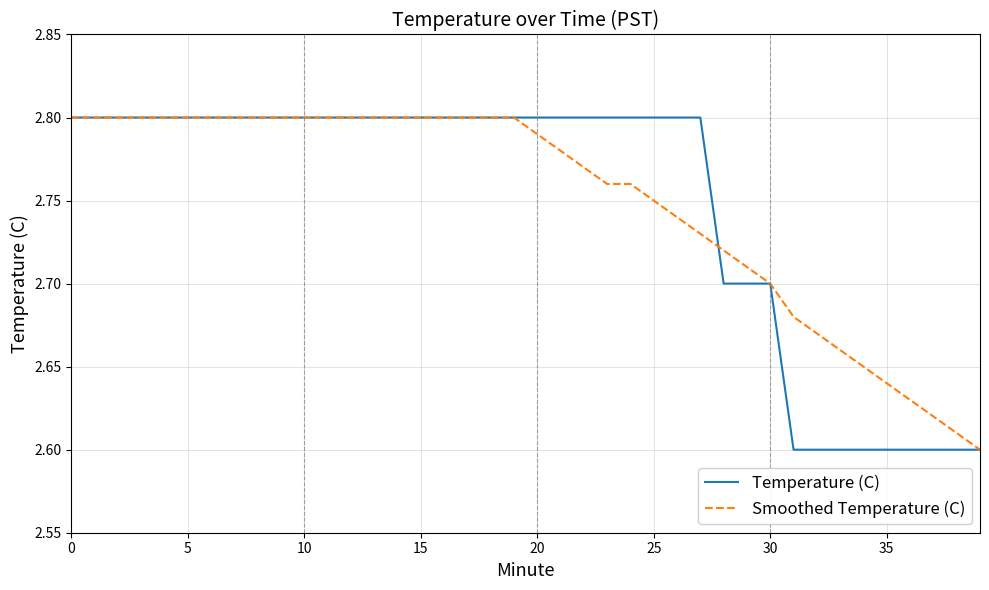

What are all the series names shown in the legend?

Temperature (C), Smoothed Temperature (C)